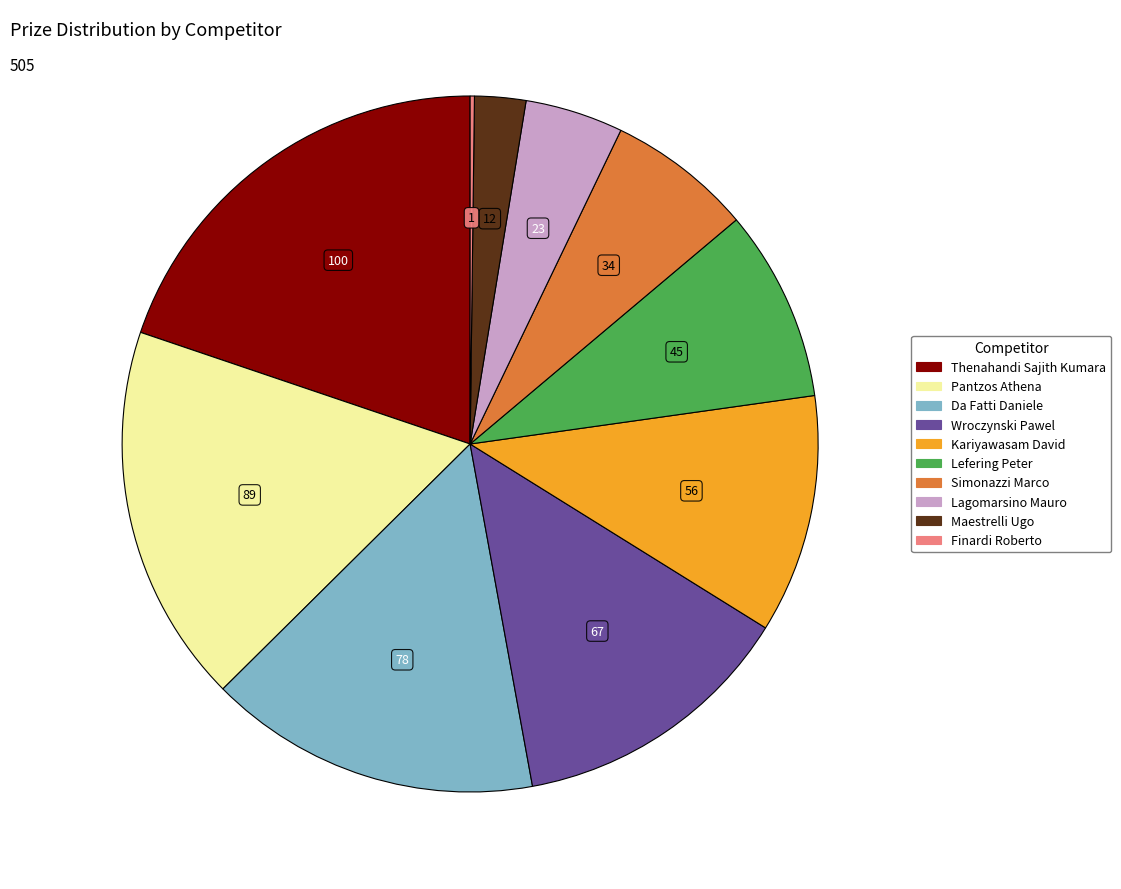

What is the ratio of the value at Pantzos Athena to the value at Da Fatti Daniele?

1.1